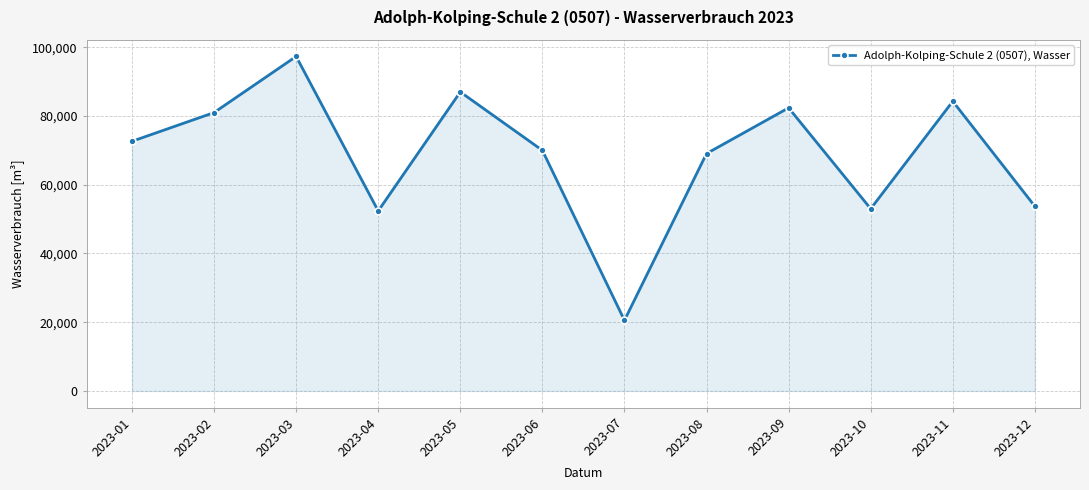

Reading right to left, extract all data points from this chart.

2023-12=53720	2023-11=84270	2023-10=53010	2023-09=82360	2023-08=69060	2023-07=20540	2023-06=69990	2023-05=86990	2023-04=52370	2023-03=97320	2023-02=80990	2023-01=72630